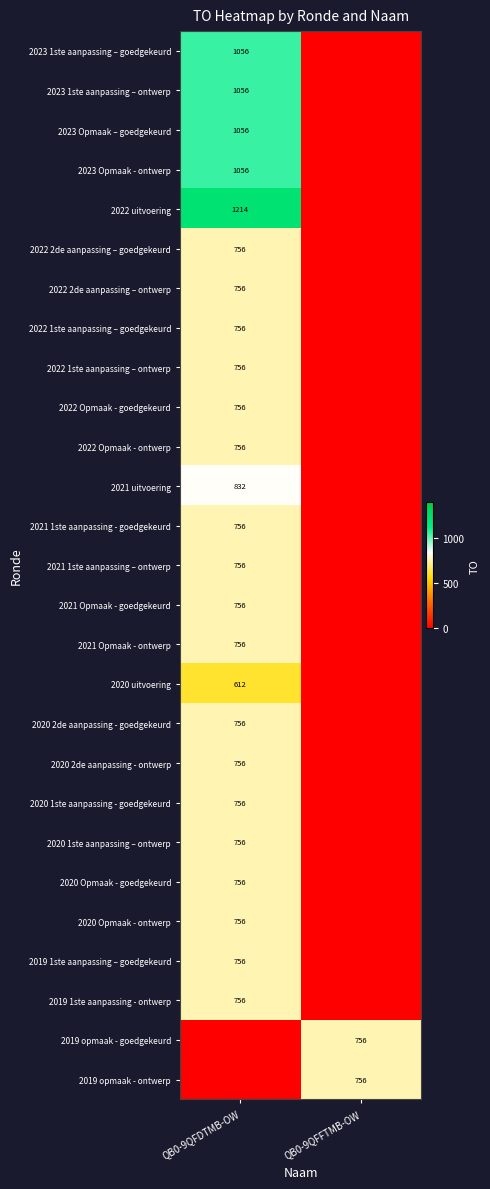

Count the number of data series in this chart.

27